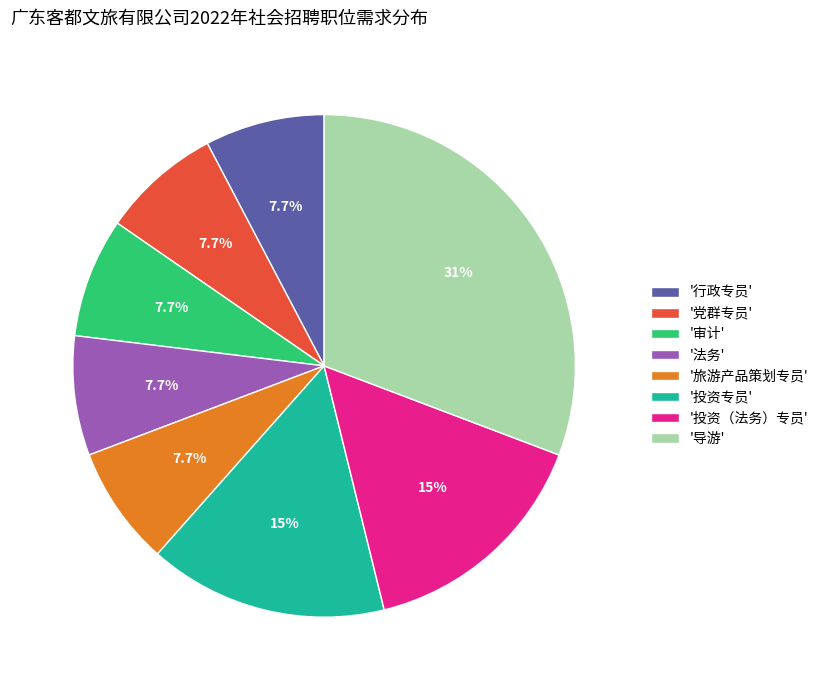

Which slice is the largest?

'导游'